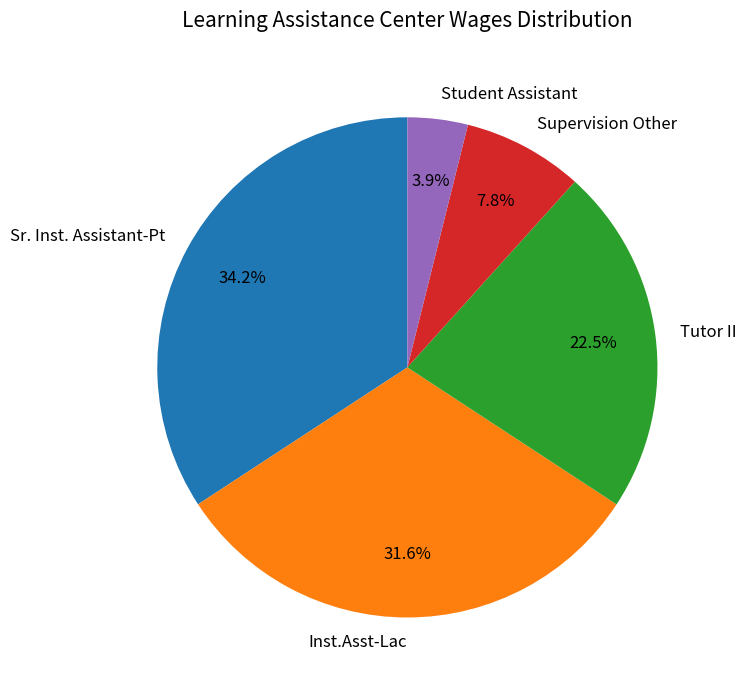

How much of the chart is everything except Student Assistant?

96.1%